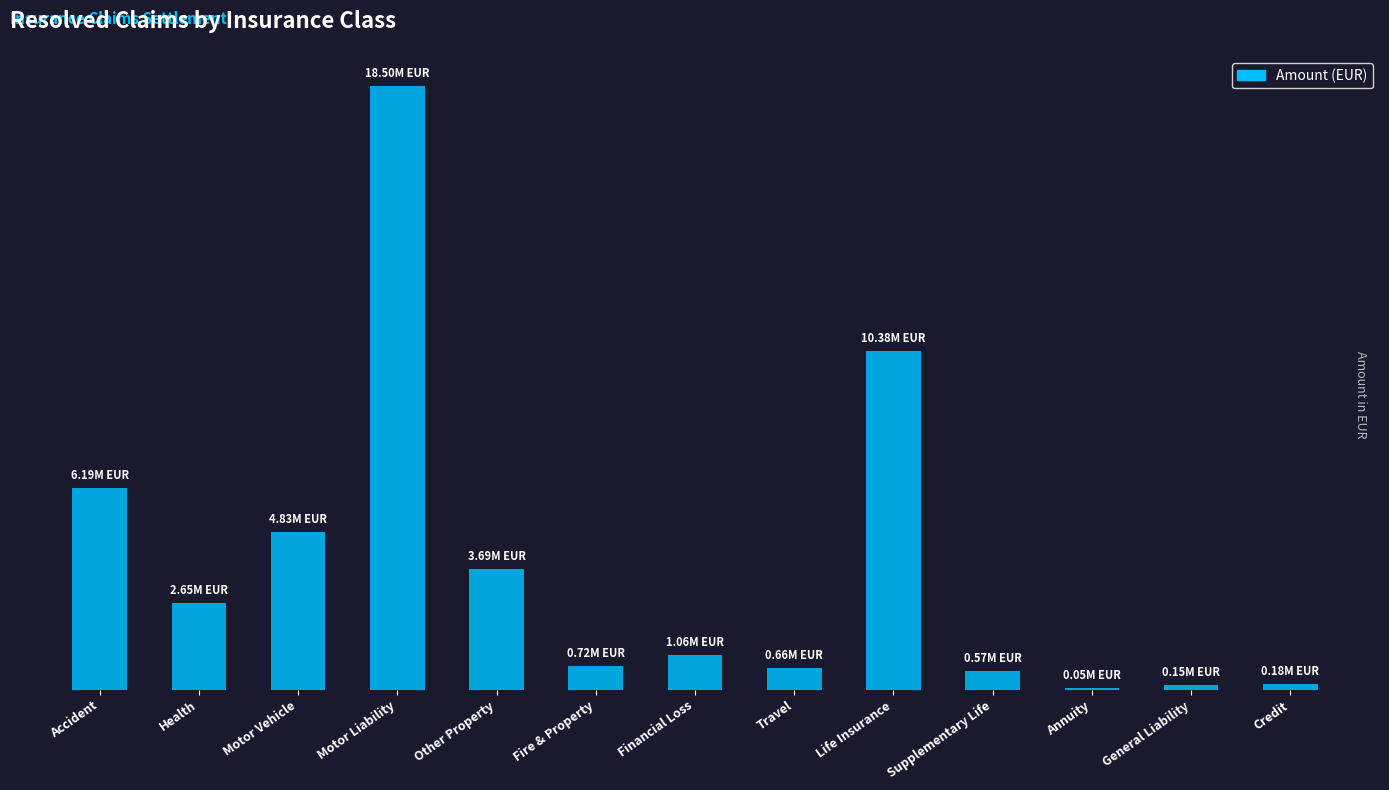

List the labels in order of value, largest first.

Motor Liability, Life Insurance, Accident, Motor Vehicle, Other Property, Health, Financial Loss, Fire & Property, Travel, Supplementary Life, Credit, General Liability, Annuity